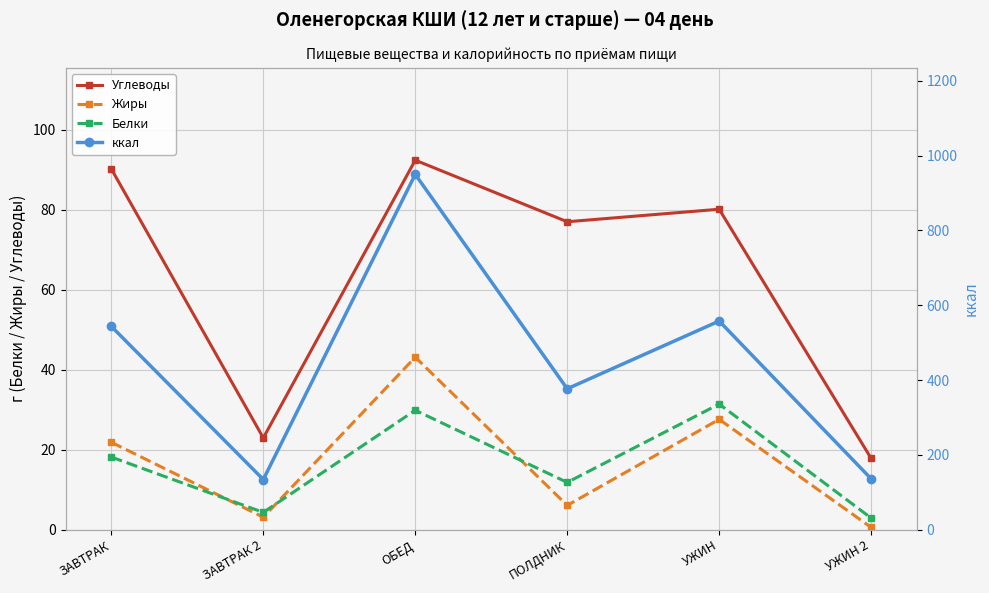

True or false: Углеводы has more than 2 interior local peaks.

False